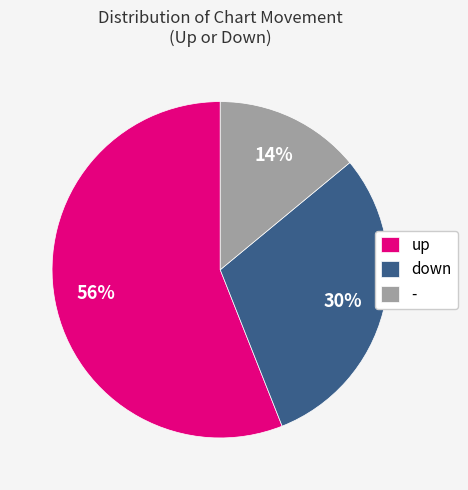

Which has a higher value, - or up?

up